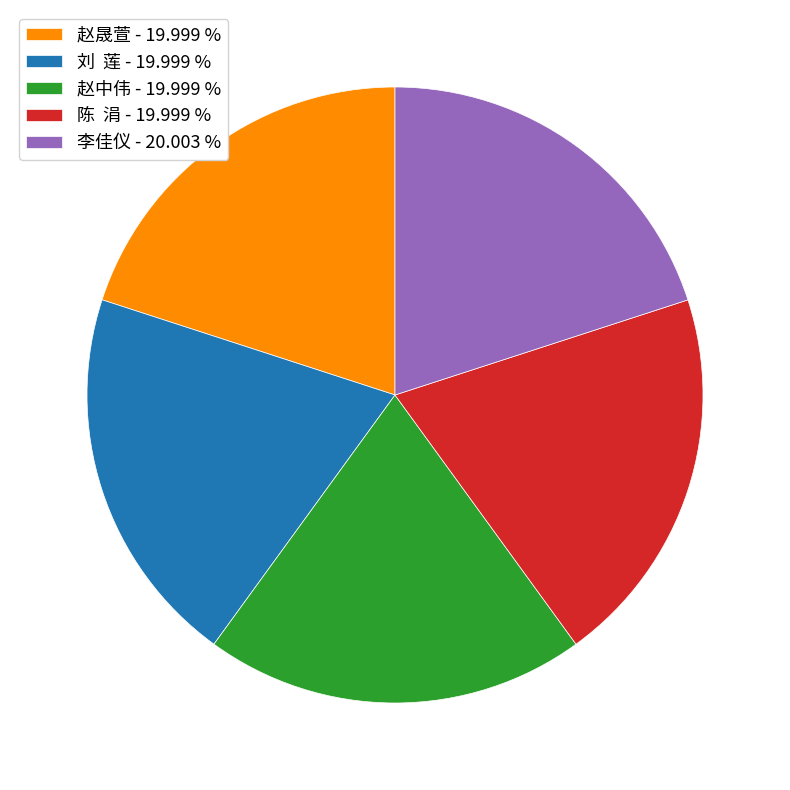

Is there any slice that represents more than half of the pie?

No